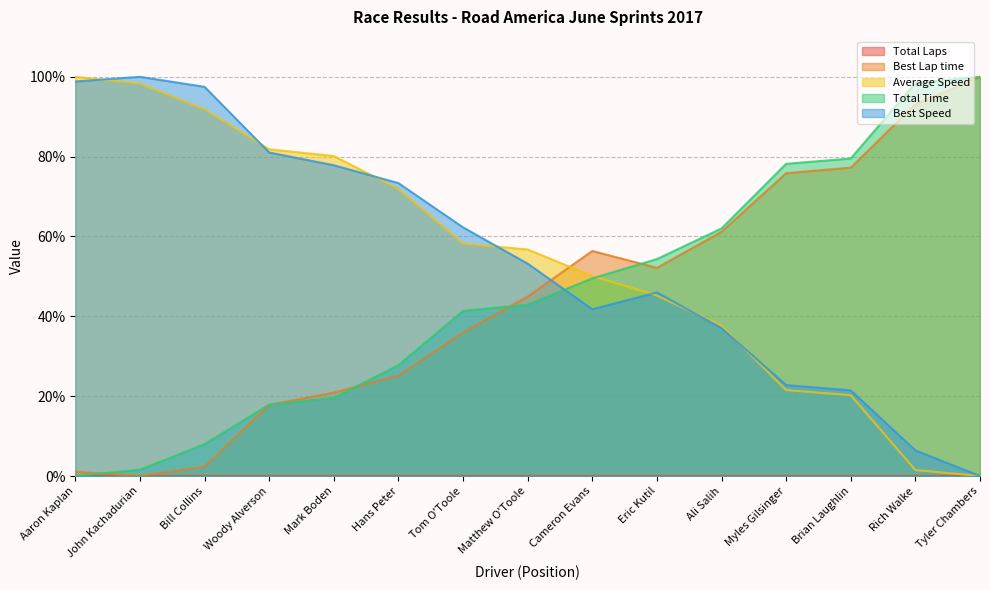

Read the Best Lap time value at Aaron Kaplan.

1.1